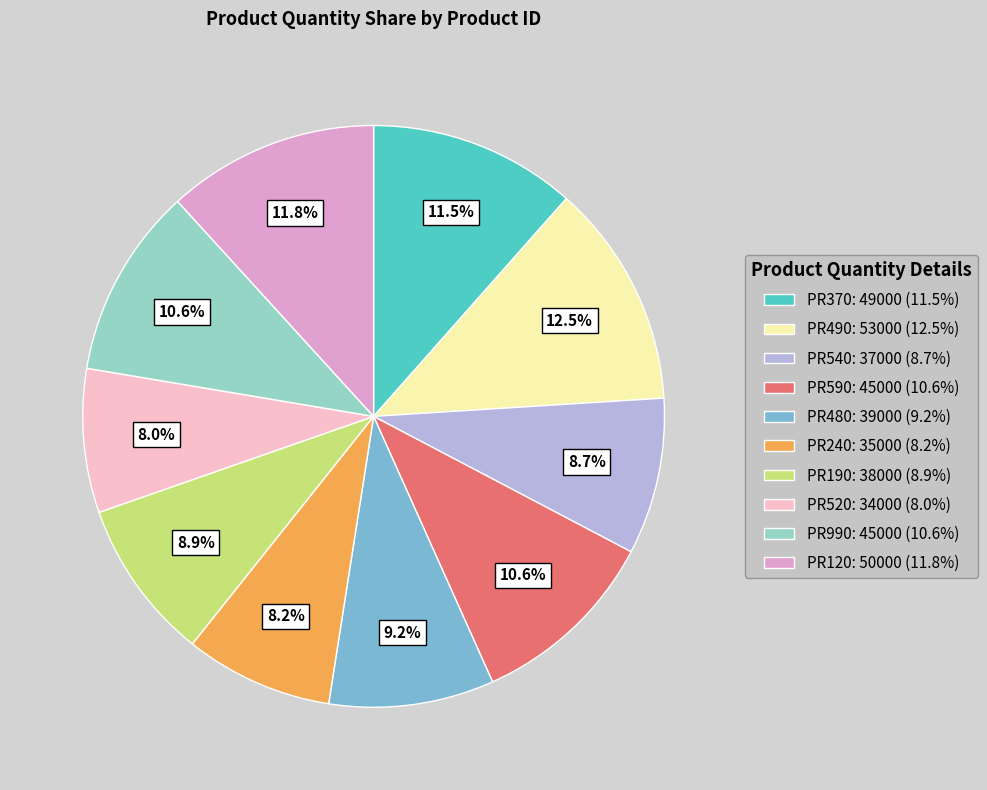

Combined, what portion of the pie is PR370 and PR480?

20.7%